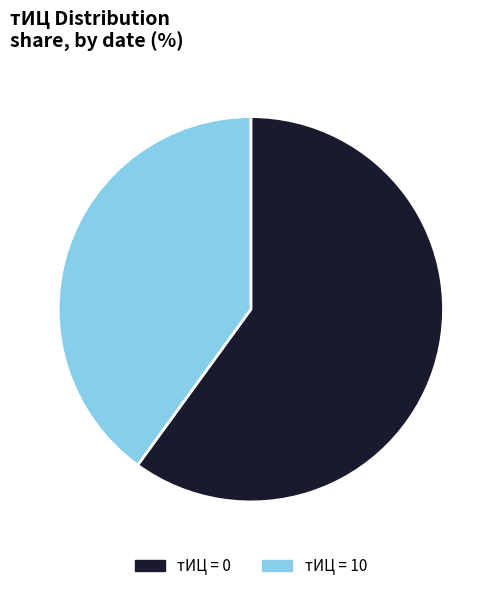

Is there any slice that represents more than half of the pie?

Yes